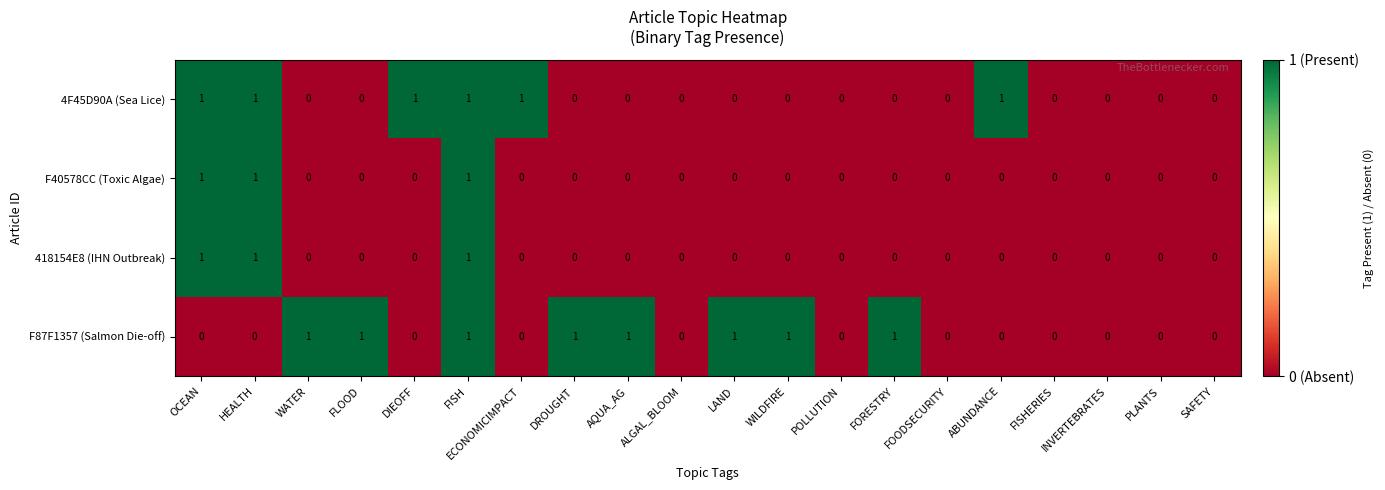

The 4F45D90A (Sea Lice) series shows 0 at WATER. True or false?

True